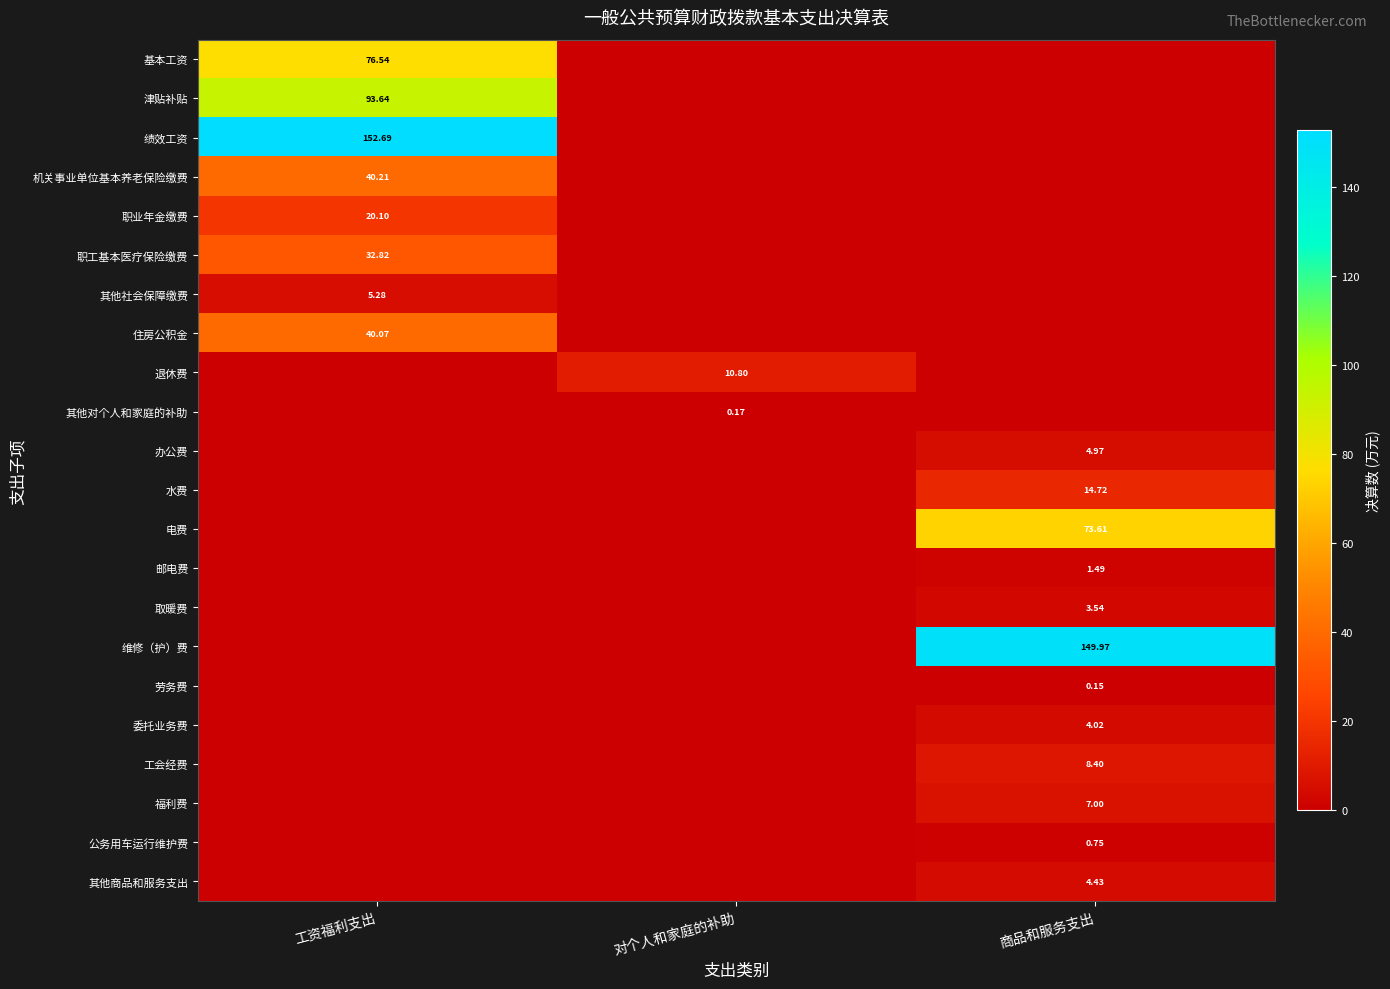

True or false: 机关事业单位基本养老保险缴费 has a value of 0.0 at 对个人和家庭的补助.

True